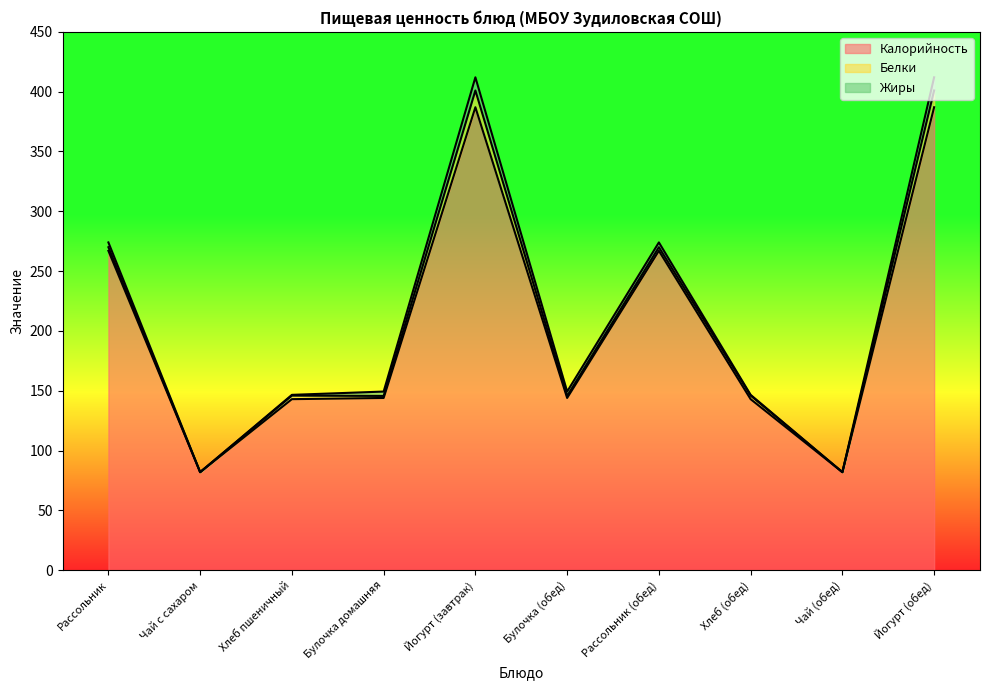

Between Йогурт (завтрак) and Йогурт (обед), which series saw the biggest shift?

Калорийность